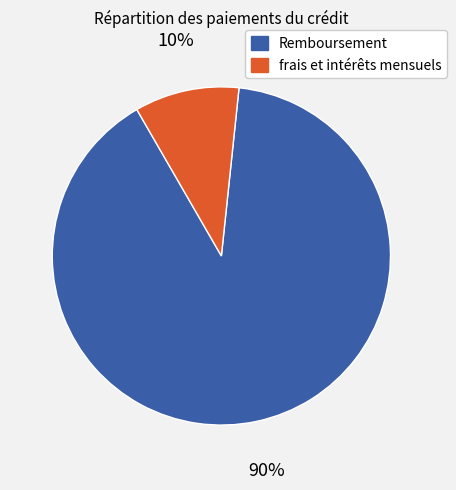

How many slices are in this pie chart?

2